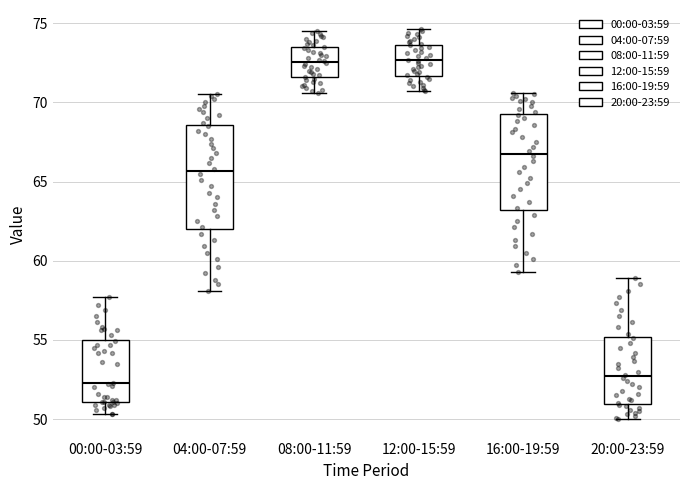

Reading left to right, transcribe this box plot: for each box, give where its median line is, the range the box spans, and where its two whiskers end, as read against the y-axis. The values are not printed on the chart, so give them approximately, as read against the axis.

00:00-03:59: median 52.5, box 51.0 to 55.0, whiskers 50.5 to 57.5
04:00-07:59: median 65.5, box 62.0 to 68.5, whiskers 58.0 to 70.5
08:00-11:59: median 72.5, box 71.5 to 73.5, whiskers 70.5 to 74.5
12:00-15:59: median 72.5, box 71.5 to 73.5, whiskers 70.5 to 74.5
16:00-19:59: median 67.0, box 63.0 to 69.5, whiskers 59.5 to 70.5
20:00-23:59: median 52.5, box 51.0 to 55.0, whiskers 50.0 to 59.0